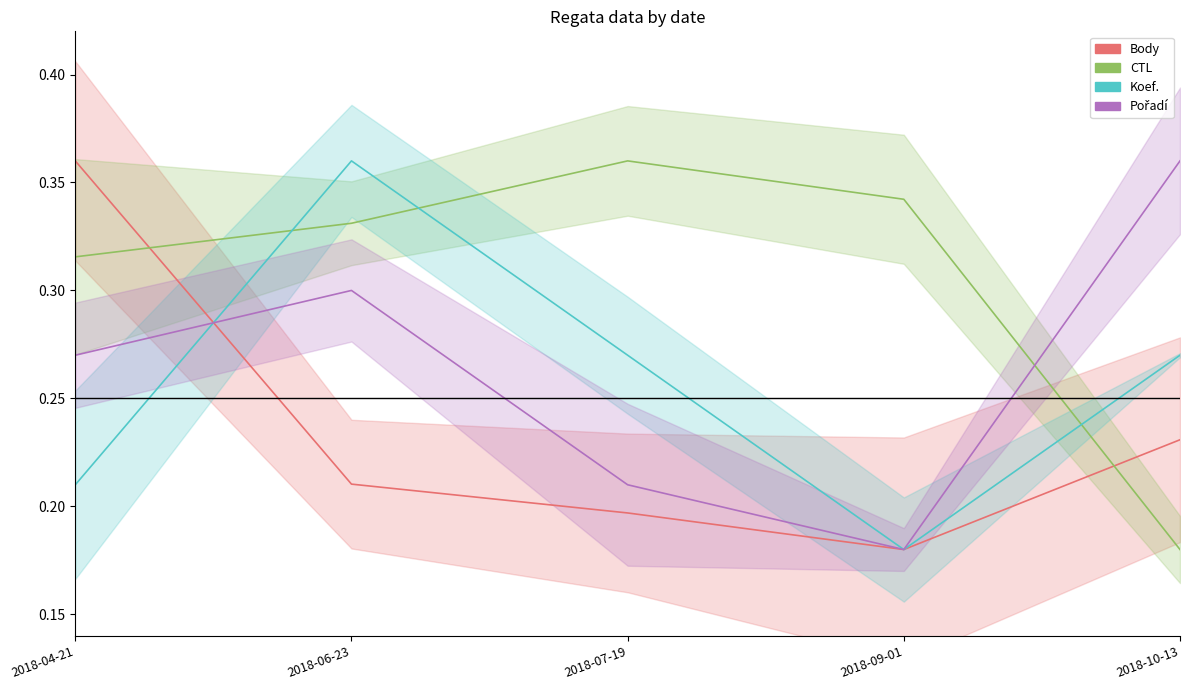

What is the total value across all series at 2018-04-21?

1.2